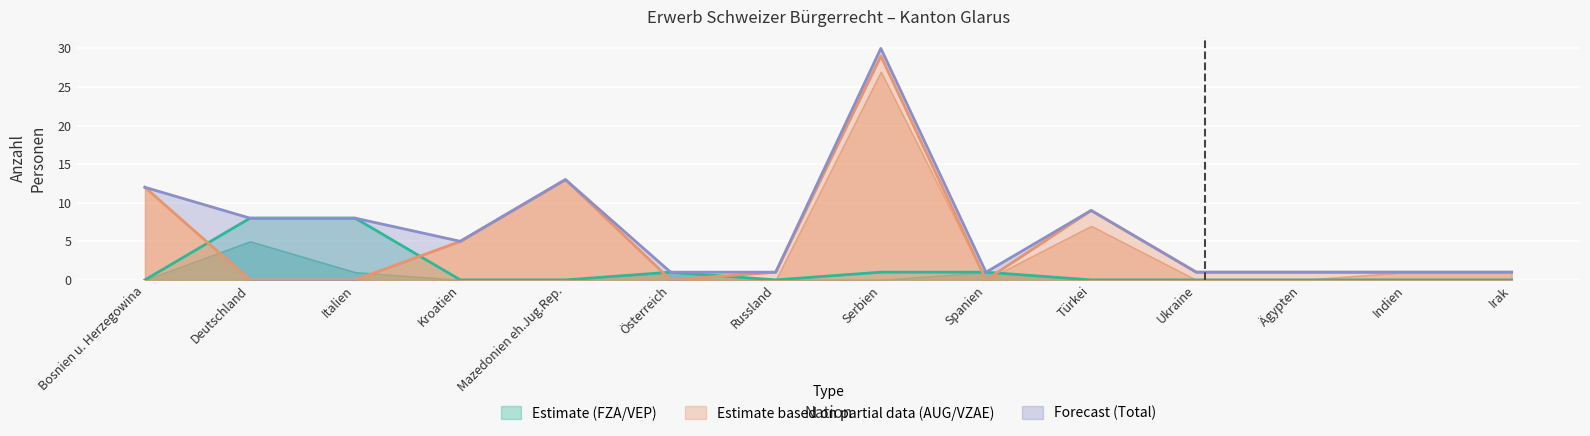

What is the sum of all Total AUG/VZAE values?

73